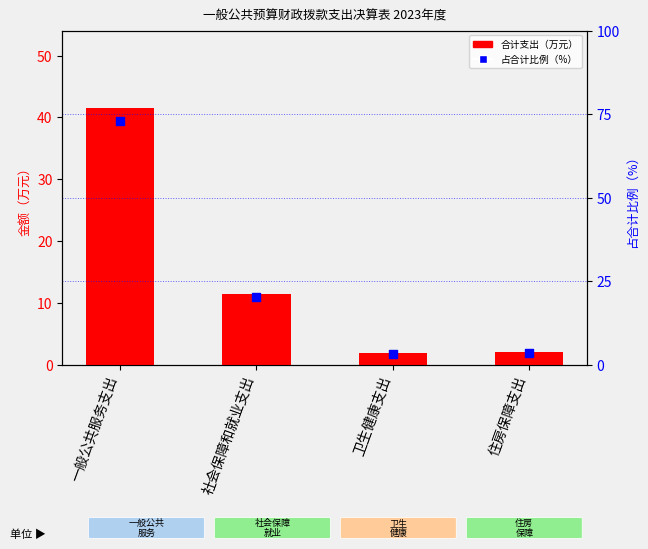

Which series has the largest total across all categories?

占合计比例